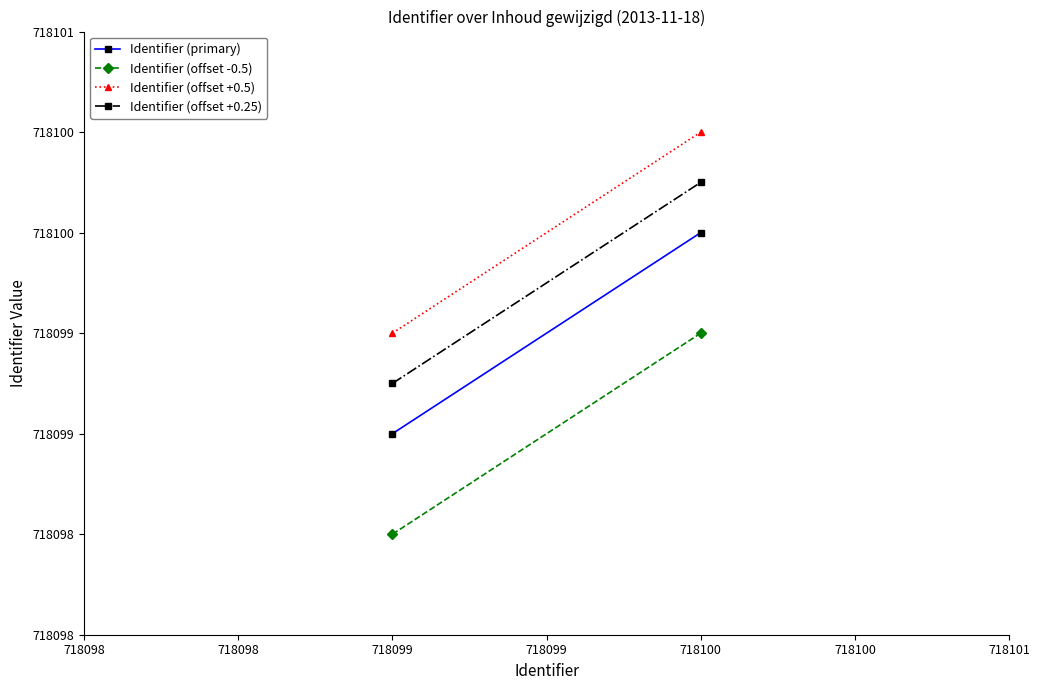

True or false: Identifier (offset -0.5) has a value of 287600.5 at 718099.

False